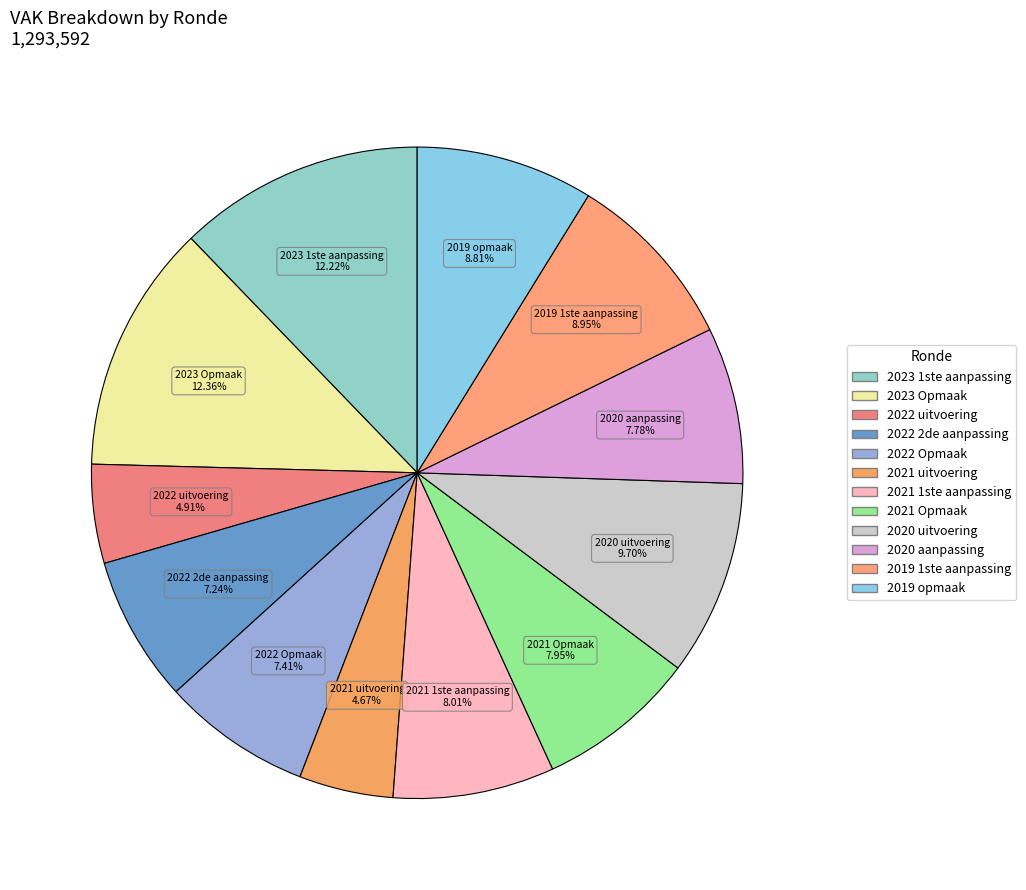

Approximately how many times larger is the value at 2021 1ste aanpassing compared to 2020 uitvoering?

0.8